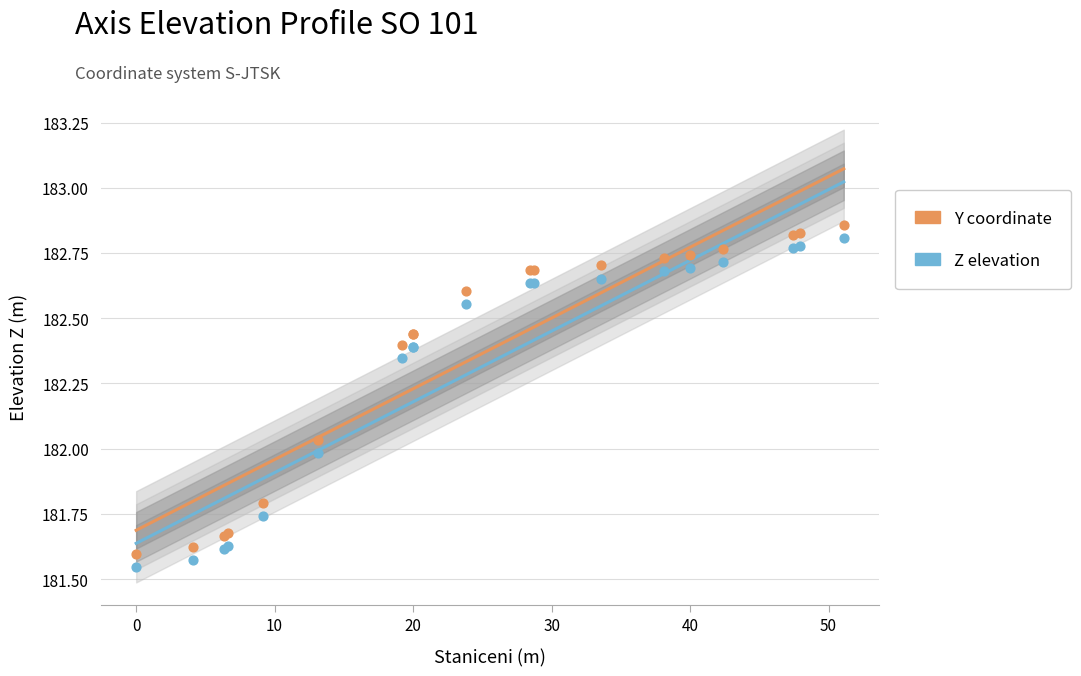

What is the change in value from 13.156 to 47.456?

+0.8